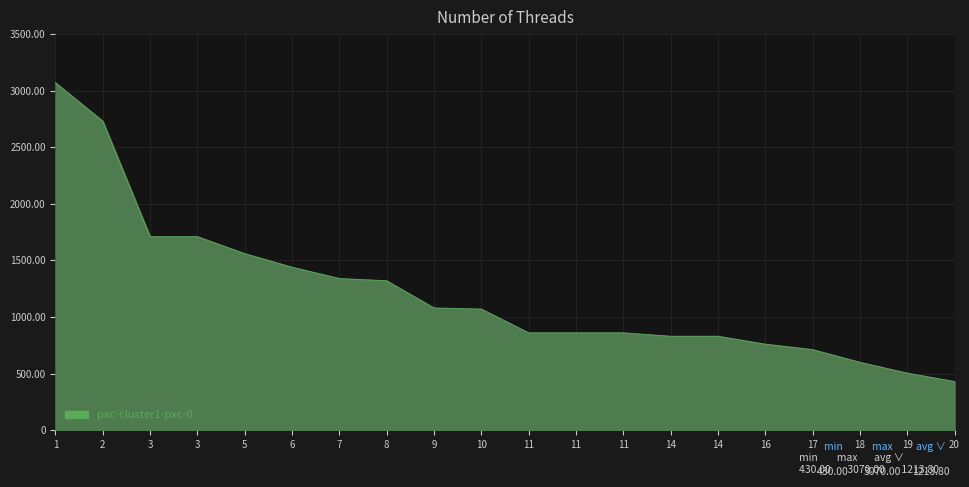

Does the chart have visible grid lines?

Yes